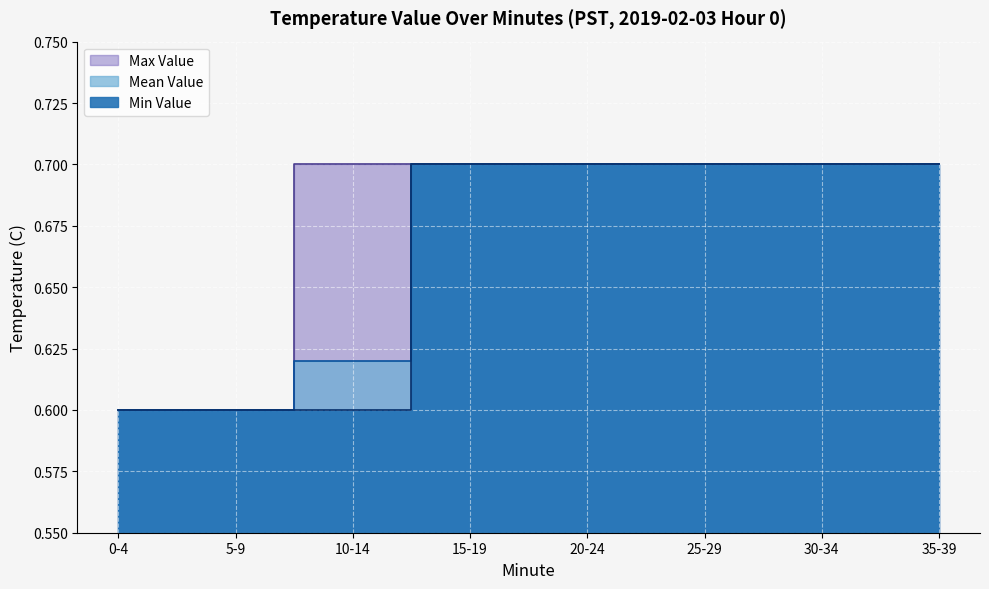

The value at 8 is 0.6. True or false?

True